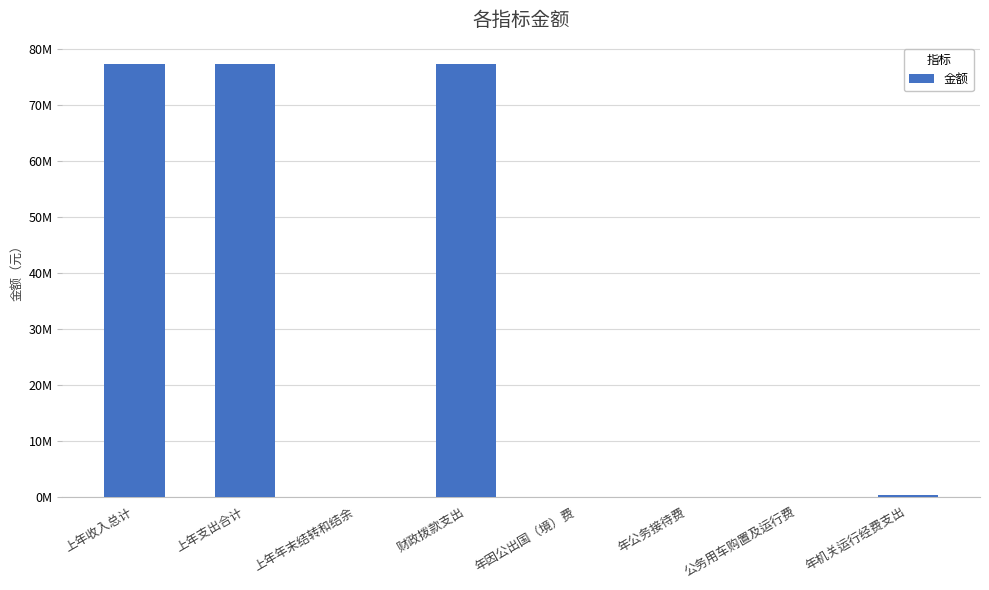

Reading left to right, what are all the values shown in this chart?

上年收入总计=77293554.6	上年支出合计=77293554.6	上年年末结转和结余=0.0	财政拨款支出=77293554.6	年因公出国（境）费=0.0	年公务接待费=0.0	公务用车购置及运行费=0.0	年机关运行经费支出=322275.7